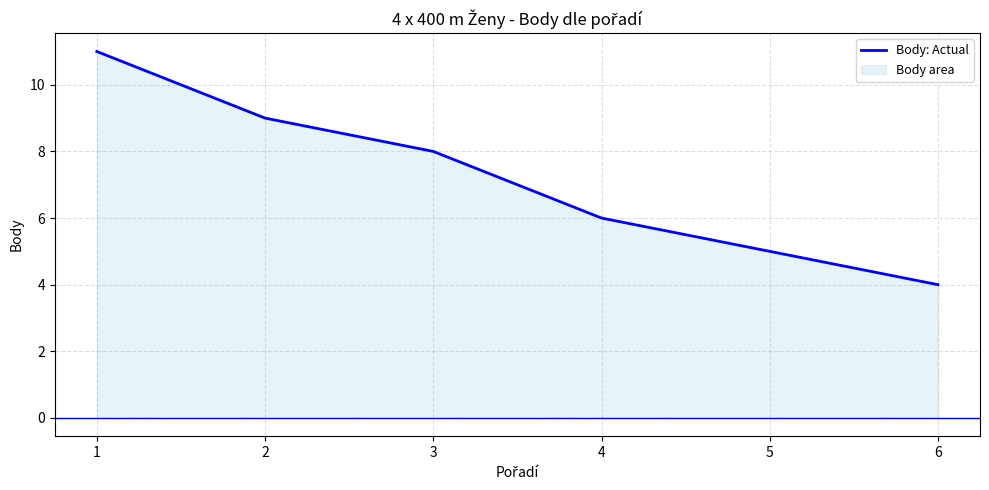

Approximately how many times larger is the value at 2 compared to 3?

1.1